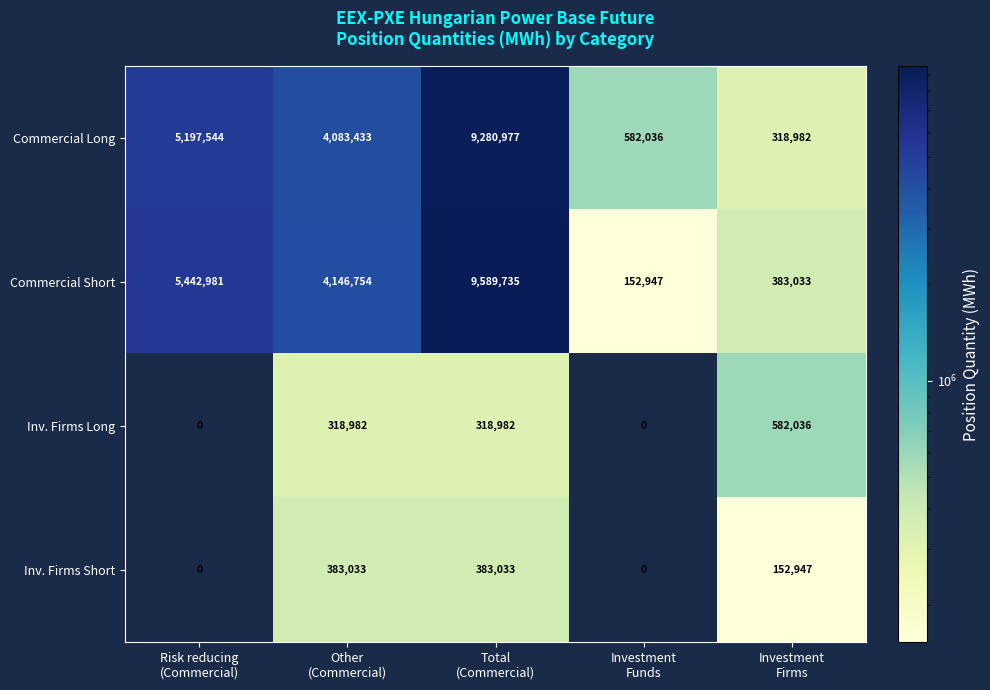

What is the sum of all Inv. Firms Short values?

919013